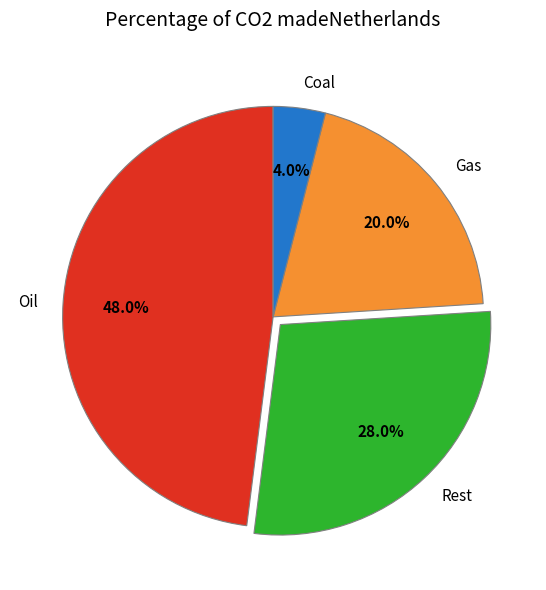

Which has a higher value, Gas or Oil?

Oil